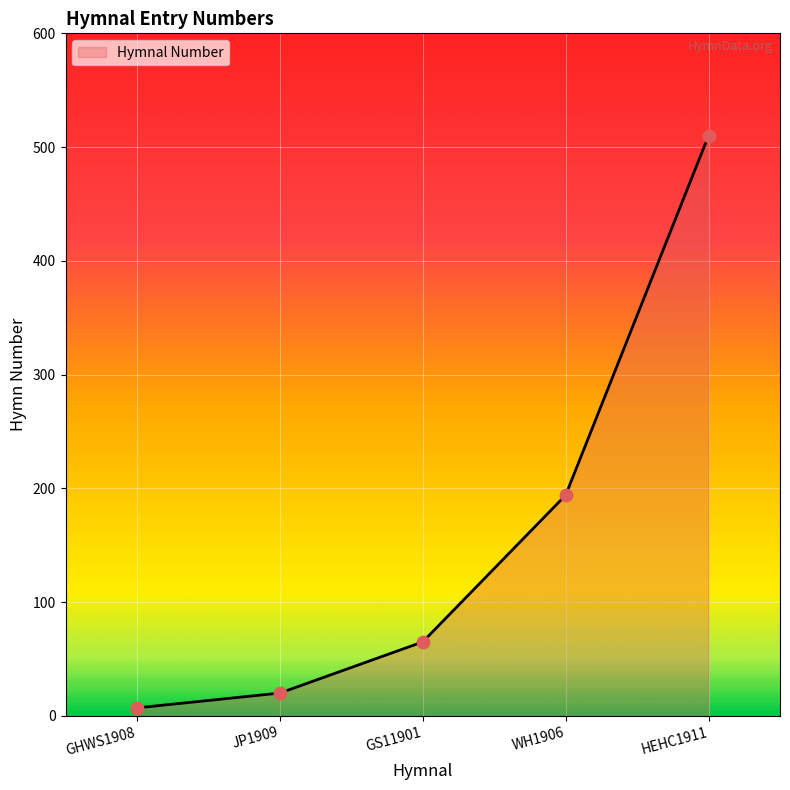

What is the change in value from GHWS1908 to WH1906?

+187